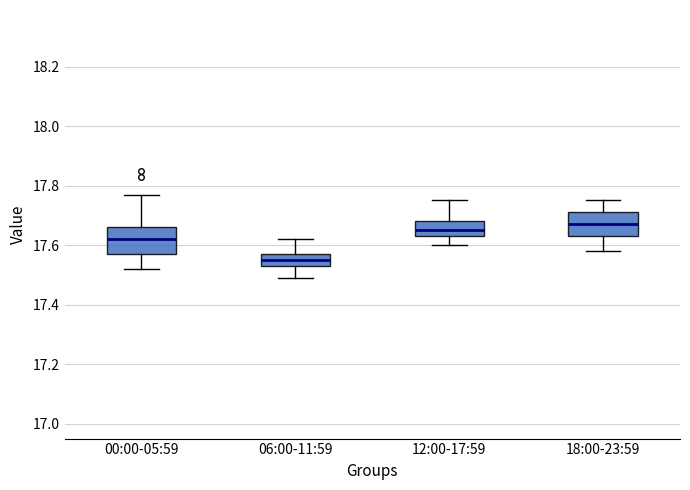

Where does the lower whisker of the box for 12:00-17:59 end on the y-axis? The values are not printed on the chart, so give them approximately, as read against the axis.

17.60